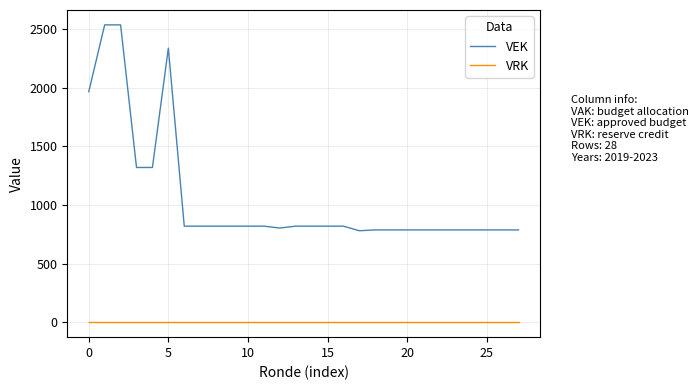

Rank the series by their average value, from highest to lowest.

VEK, VRK